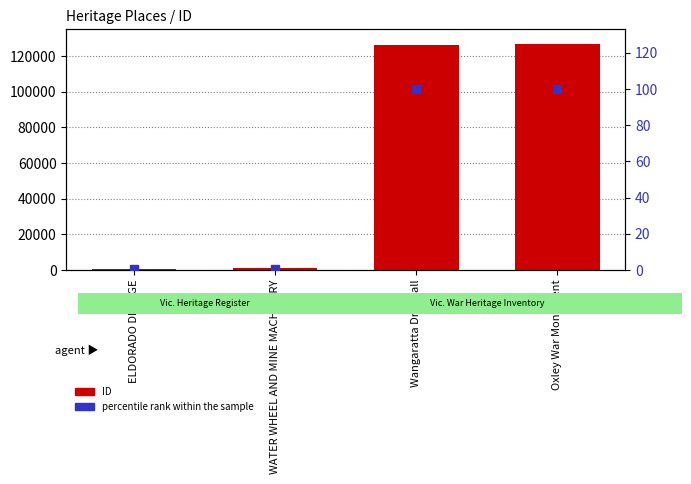

What are all the series names shown in the legend?

ID, percentile rank within the sample